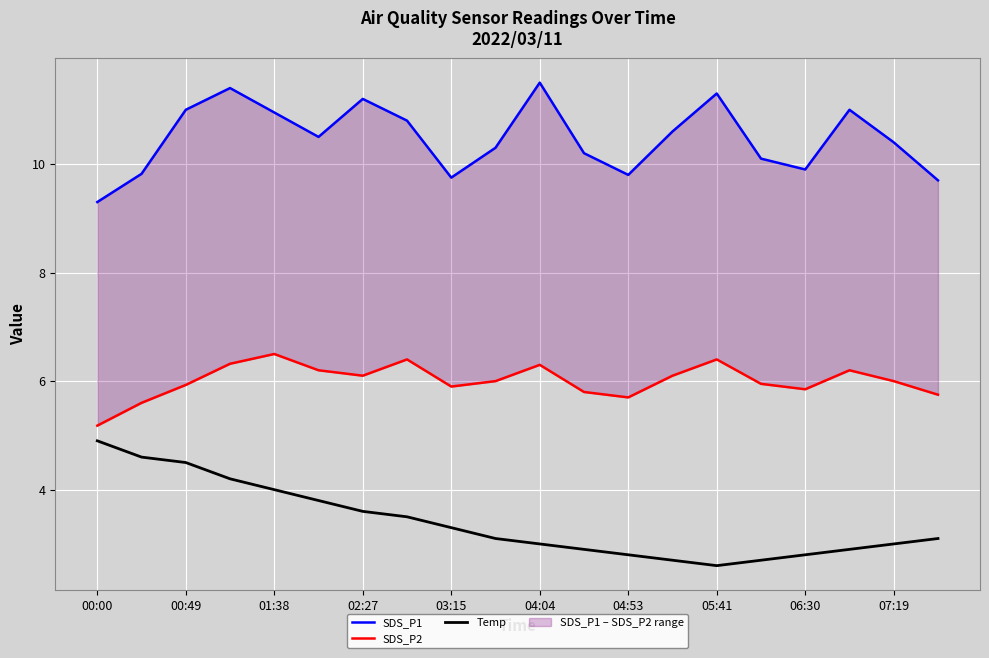

Rank the series at 15 from lowest to highest value.

Temp, SDS_P2, SDS_P1